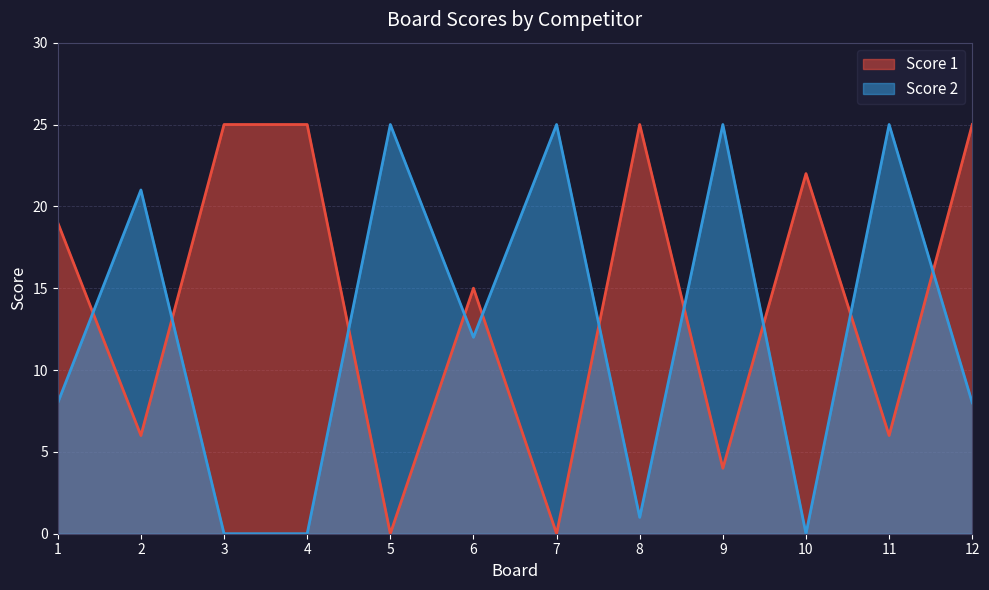

What is the difference between the maximum and second lowest values in the Score 2 series?

25